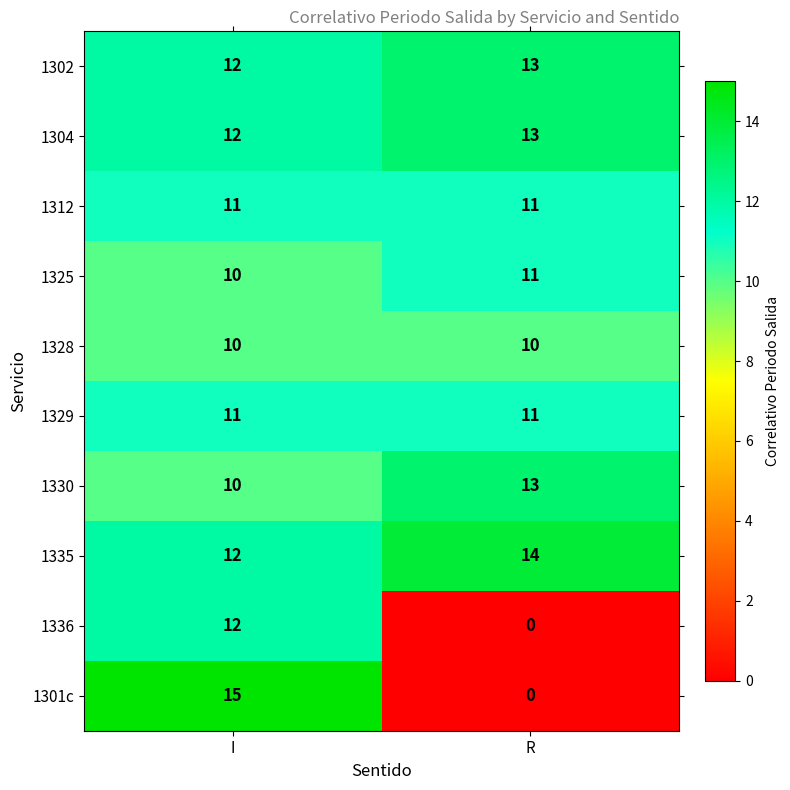

Reading left to right, extract all data points from this chart.

1302: 12	13
1304: 12	13
1312: 11	11
1325: 10	11
1328: 10	10
1329: 11	11
1330: 10	13
1335: 12	14
1336: 12	0
1301c: 15	0